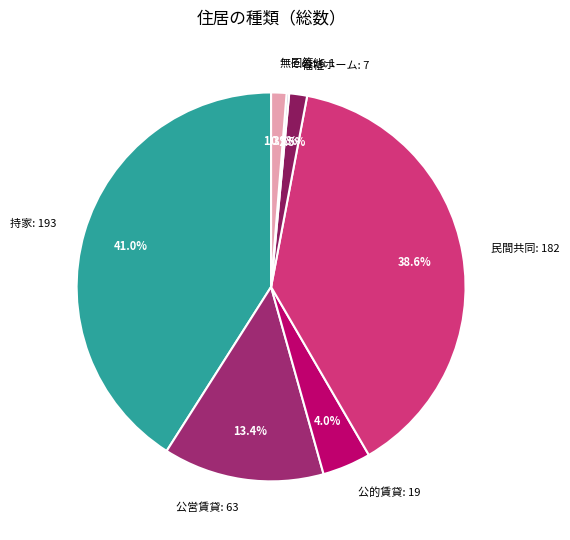

What is the total percentage of 民間共同: 182 and 福祉ホーム: 7?

40.1%